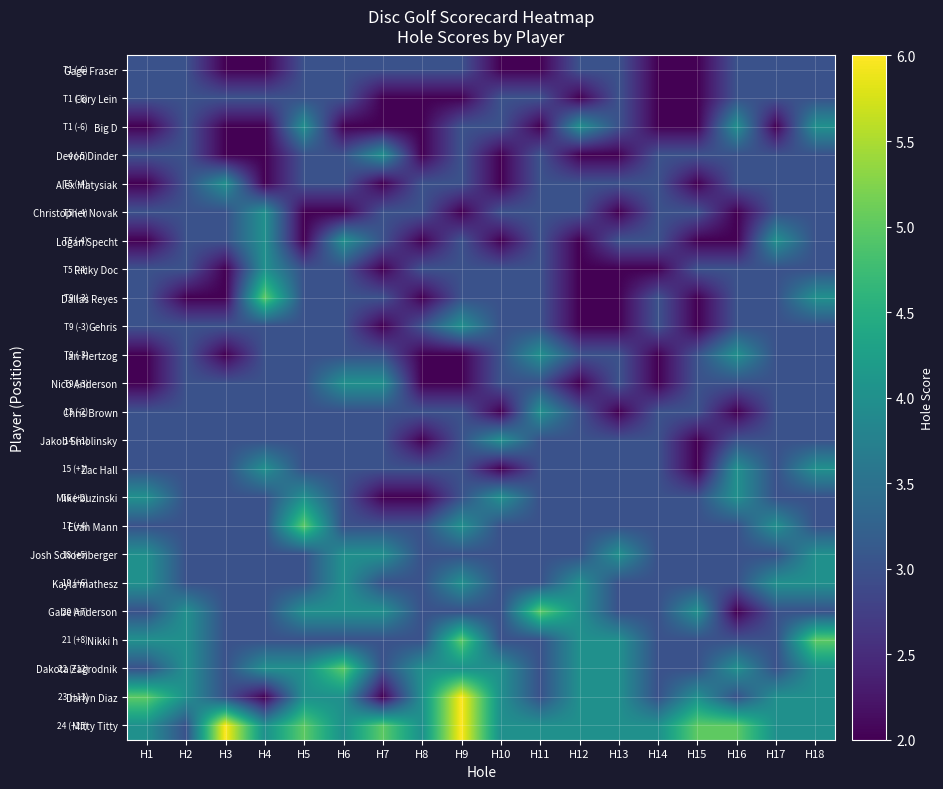

What is the total value across all series at H13?

71